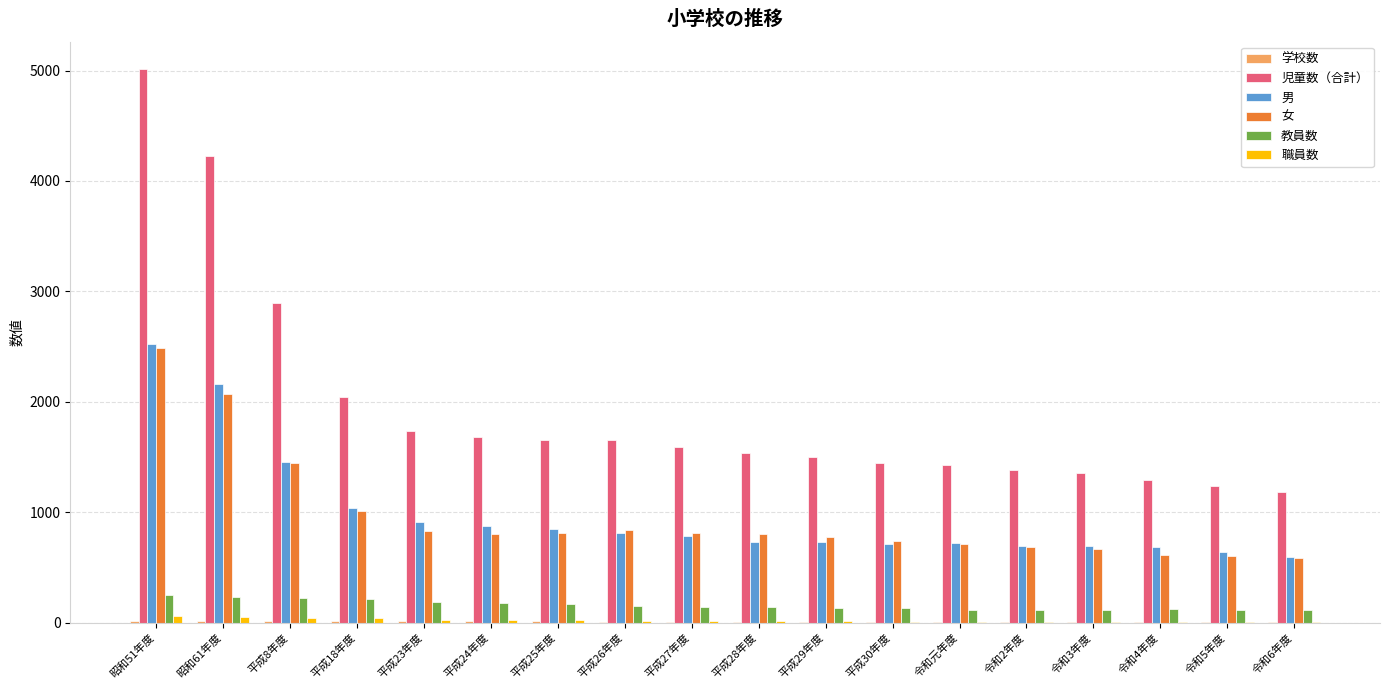

The value of 男 at 令和6年度 is 597. True or false?

True